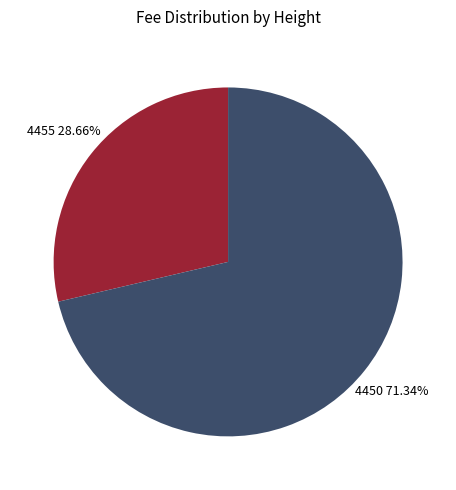

To the nearest percent, what is the combined percentage of 4450 and 4455?

100%